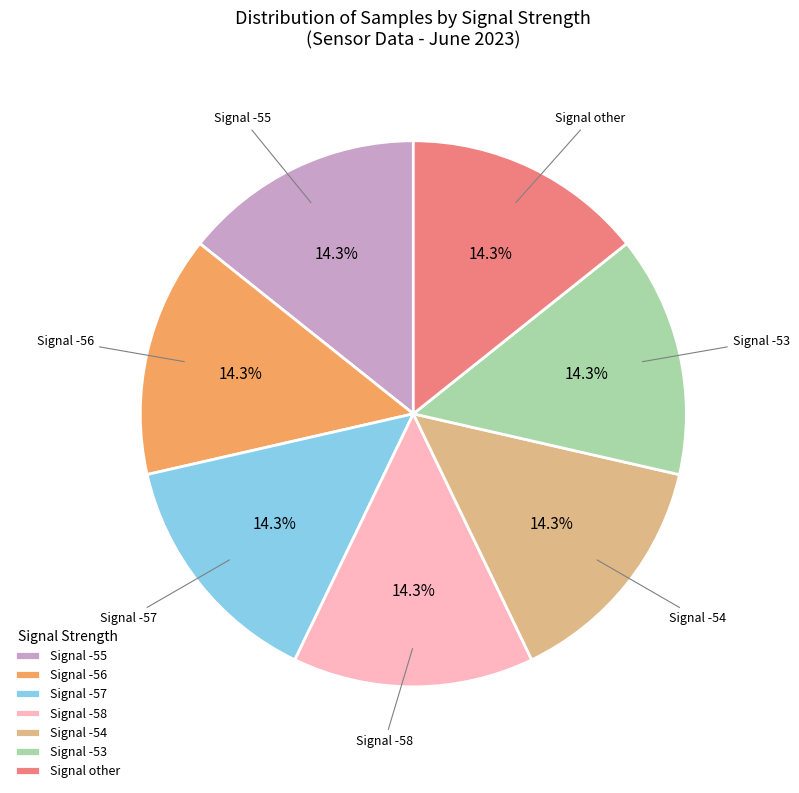

What percentage do Signal -58 and Signal other together represent?

28.6%